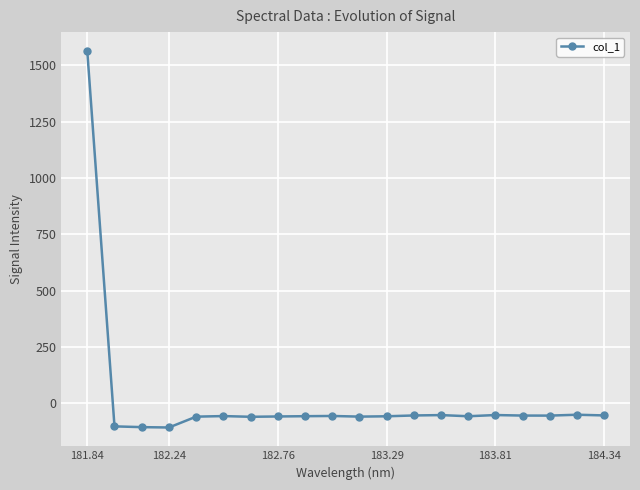

What is the minimum value shown in the chart?

-106.9